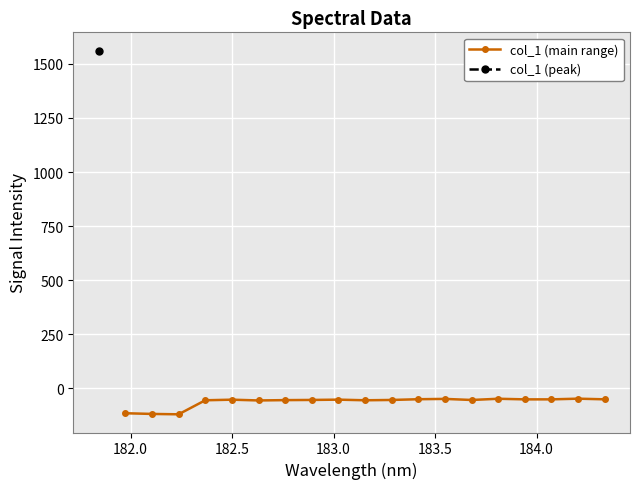

What is the value of the col_1 (main range) point at the 10th from the left?

-55.6